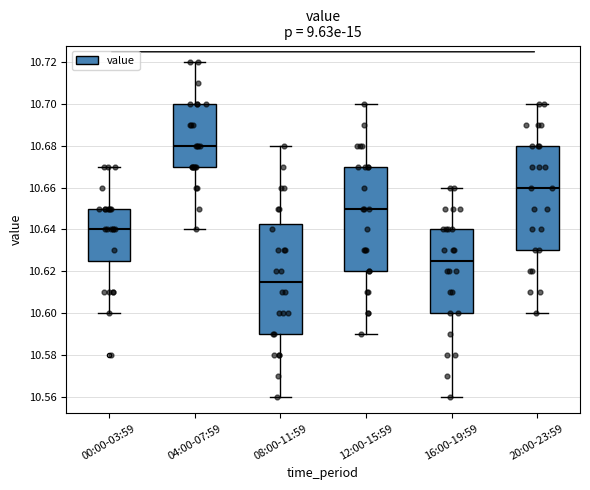

Comparing the boxes themselves (not the whiskers), which one is the tallest?

08:00-11:59